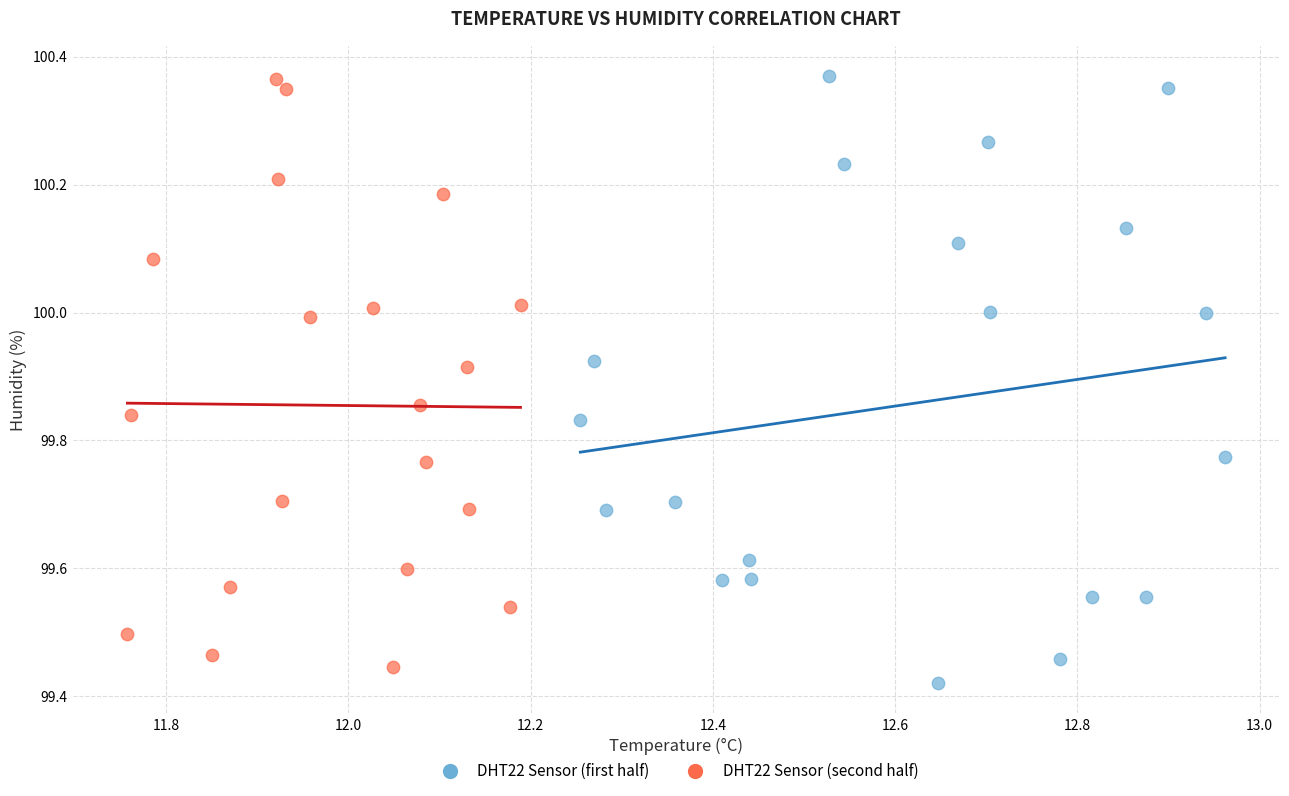

What are all the series names shown in the legend?

DHT22 Sensor (first half), DHT22 Sensor (second half)